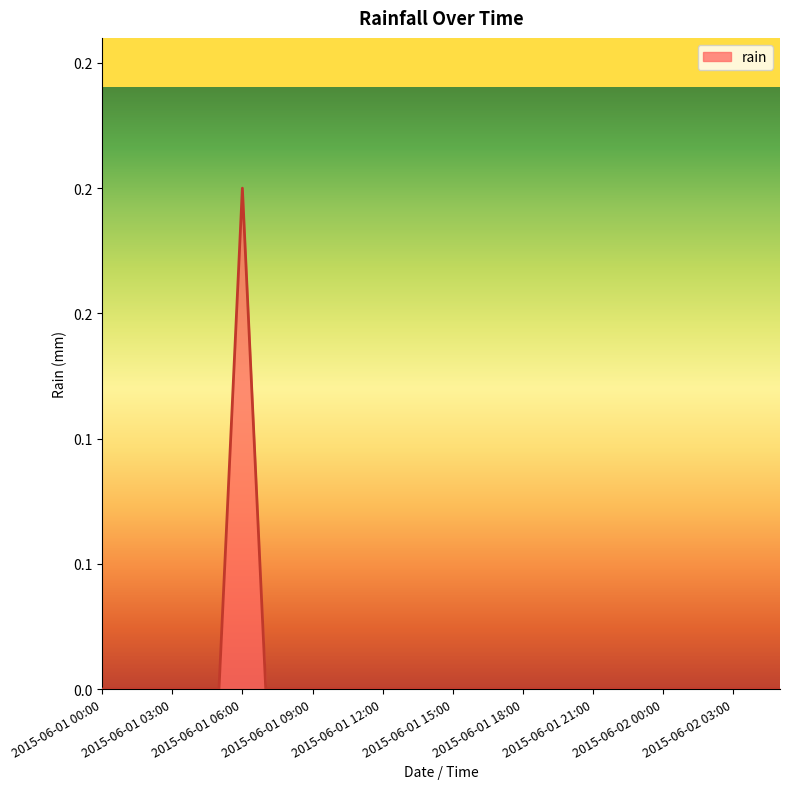

Does the chart have visible grid lines?

No